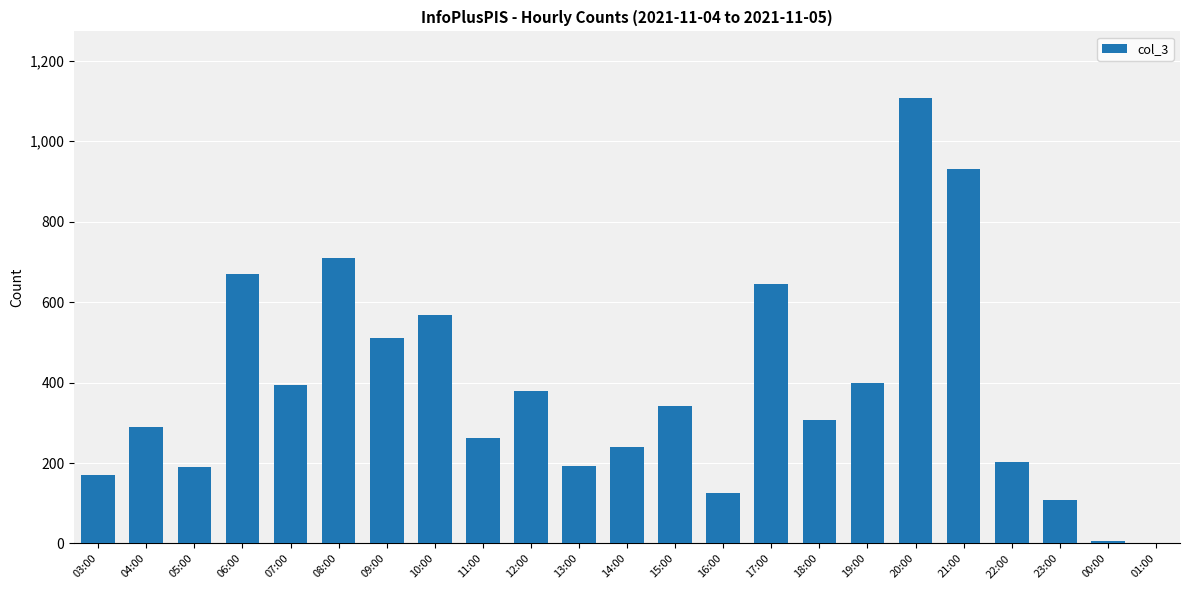

What is the change in value from 20:00 to 21:00?

-175